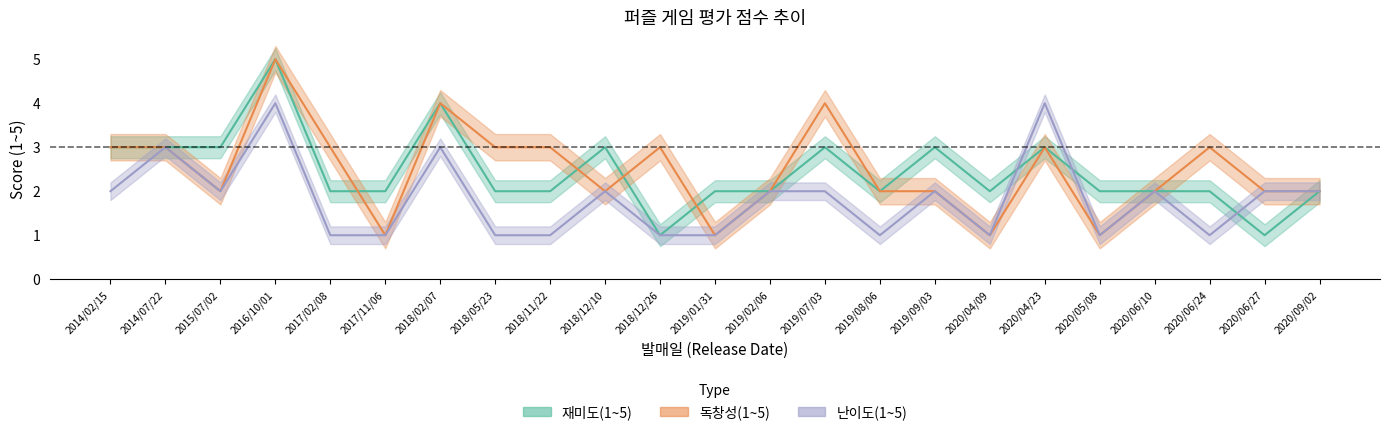

What is the approximate value of 난이도 at 2017/02/08?

1